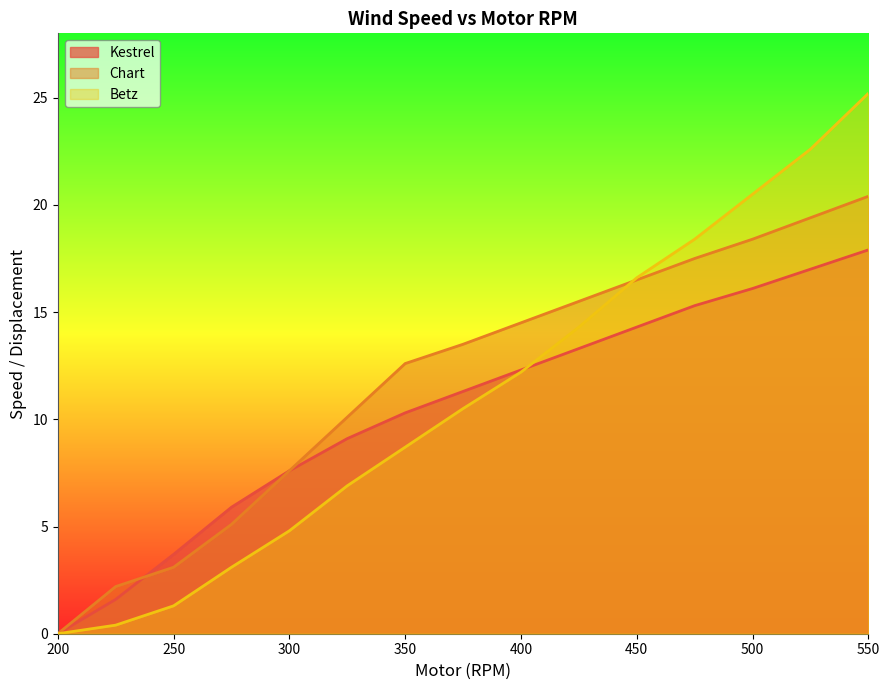

List the series in order of their overall mean, highest first.

Chart, Betz, Kestrel